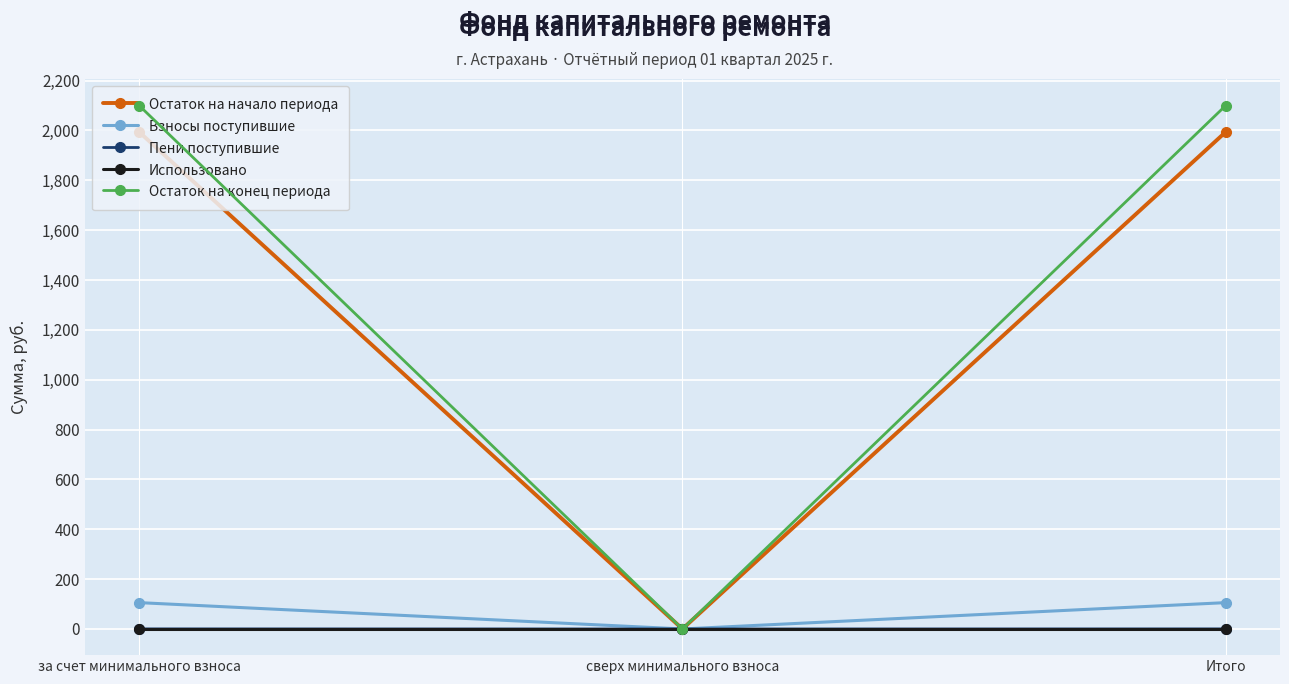

How many lines are shown in the chart?

5